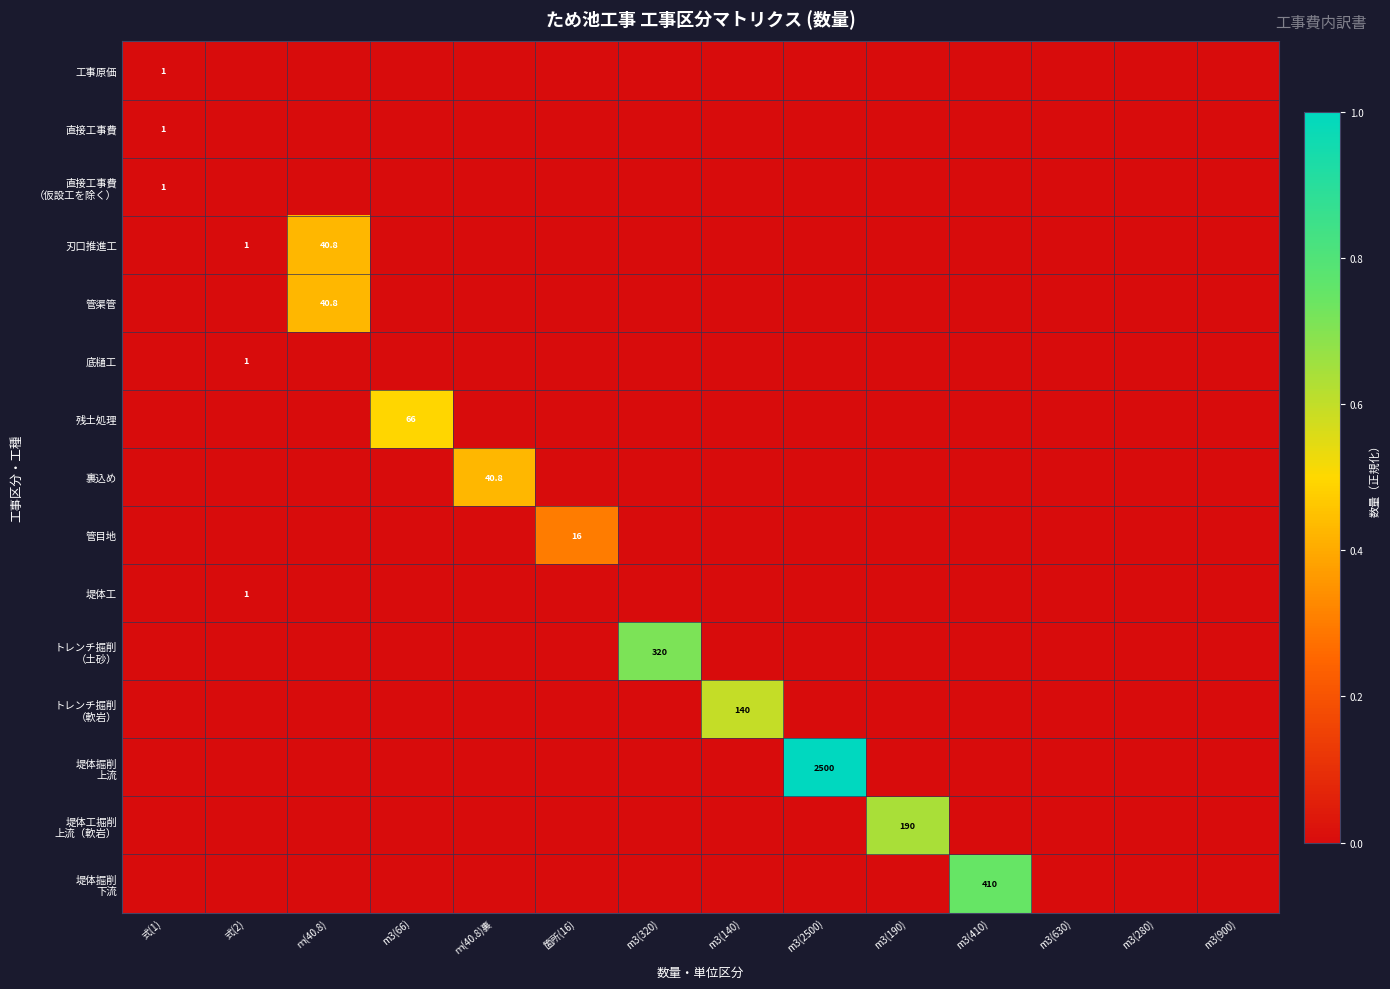

Which series changed the most between m3(2500) and m3(900)?

堤体掘削 上流